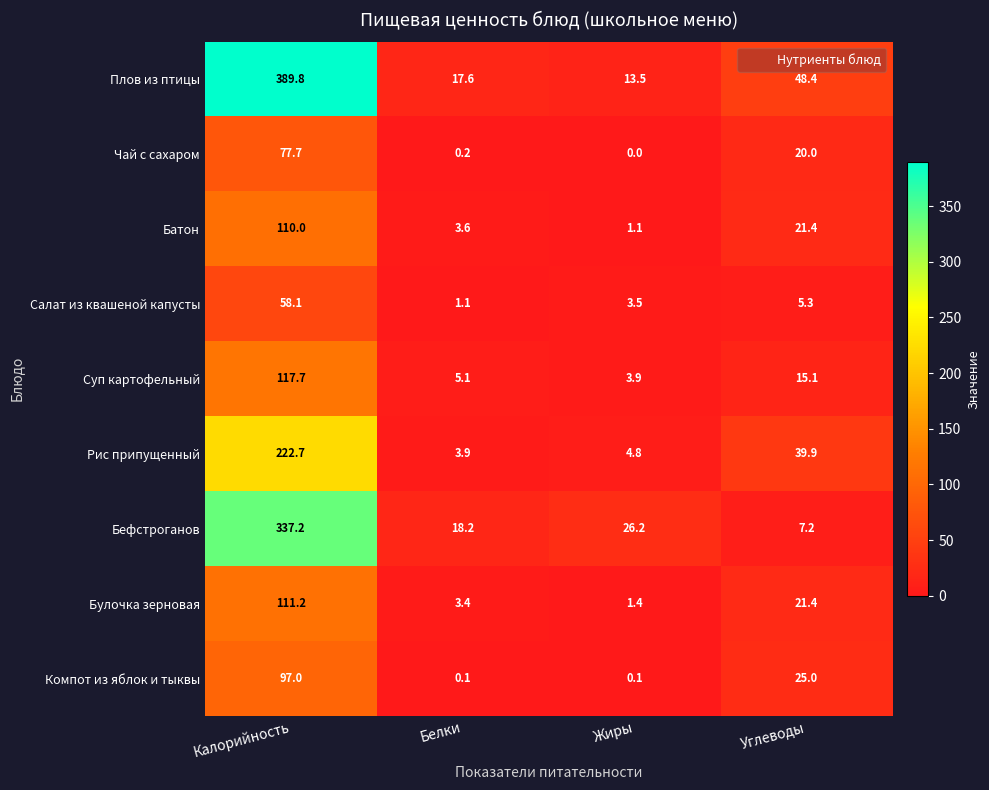

What is the difference between the maximum and second lowest values in the Суп картофельный series?

112.6